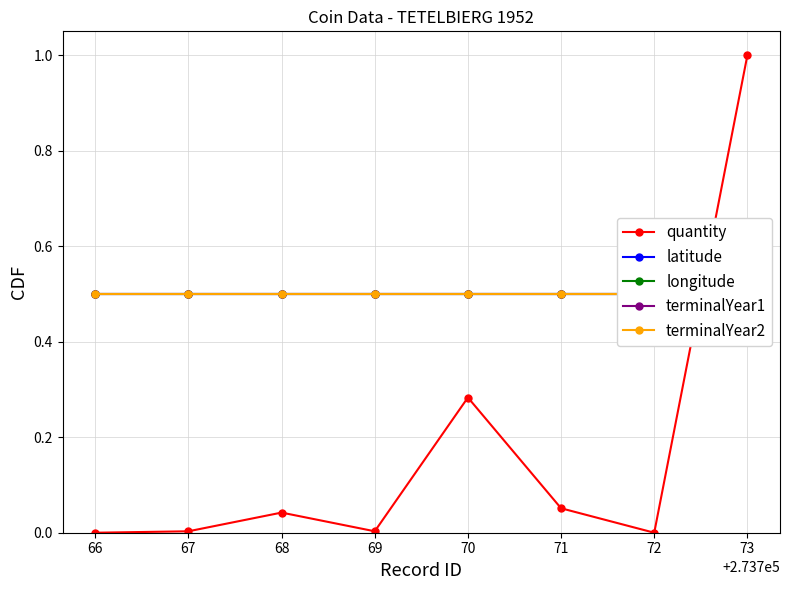

What is the value of the quantity point at the 8th from the left?

1.0